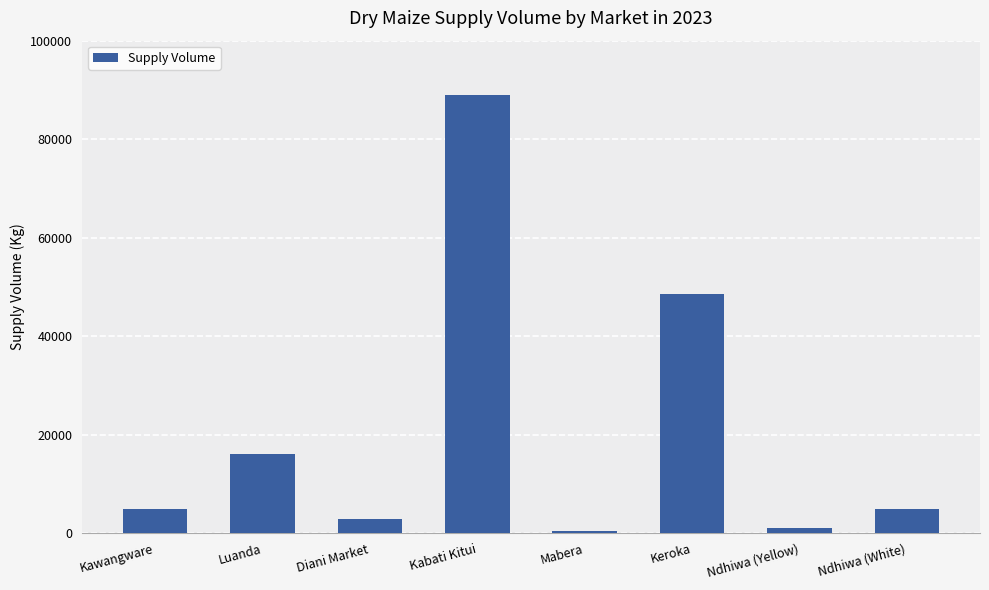

At which category does the chart reach its peak across all series?

Kabati Kitui